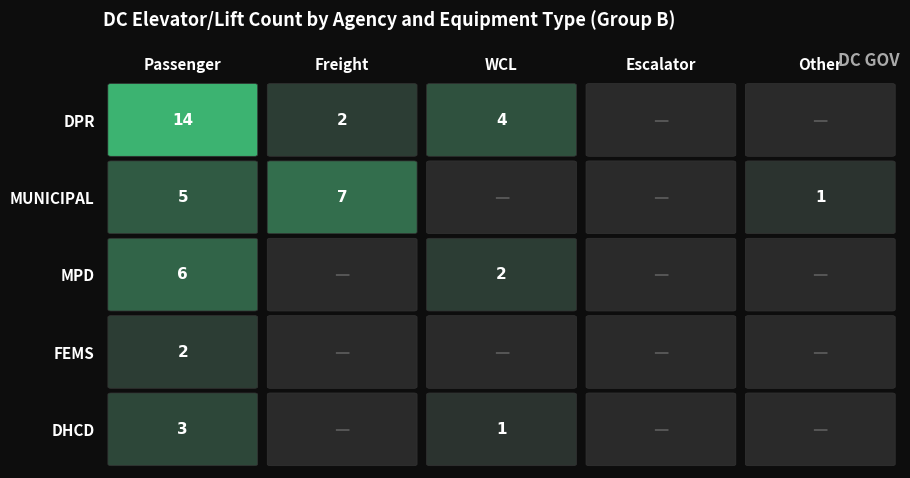

How many positive values does the MUNICIPAL series have?

3